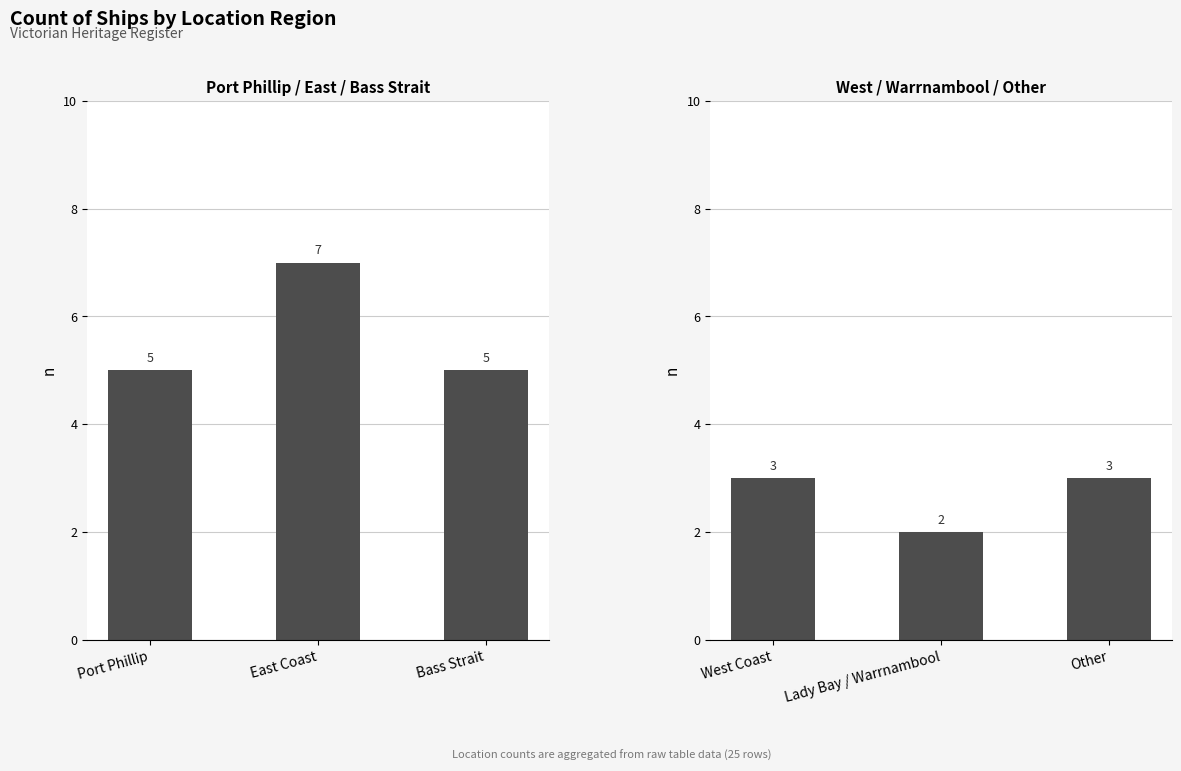

Which has a higher value, West Coast or Other?

West Coast